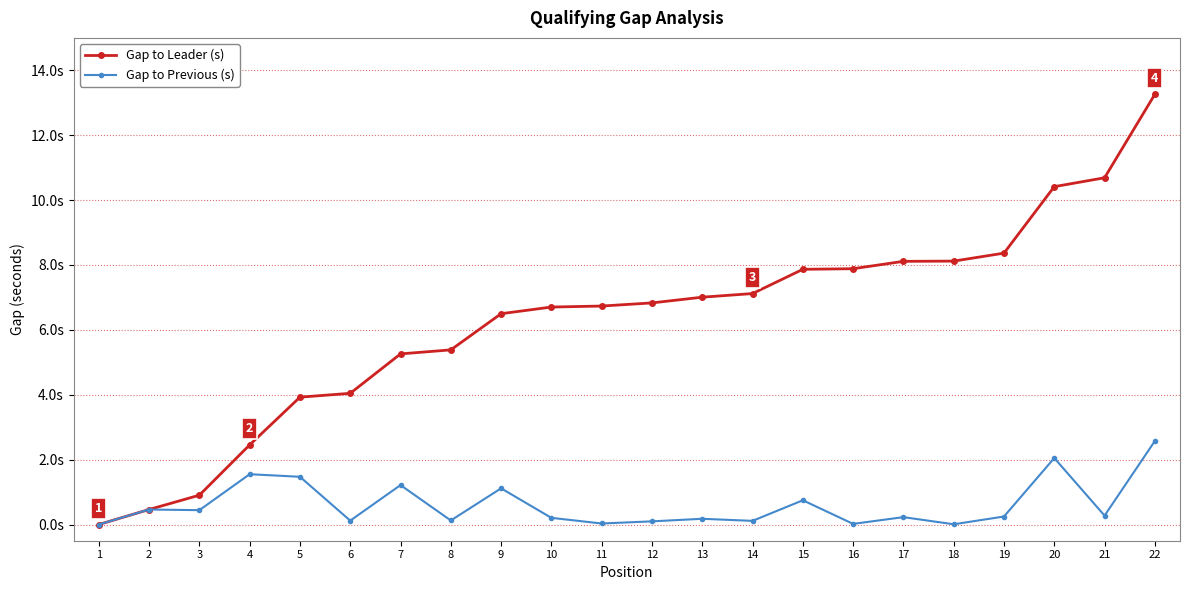

True or false: Gap to Previous (s) and Gap to Leader (s) cross at least once.

False